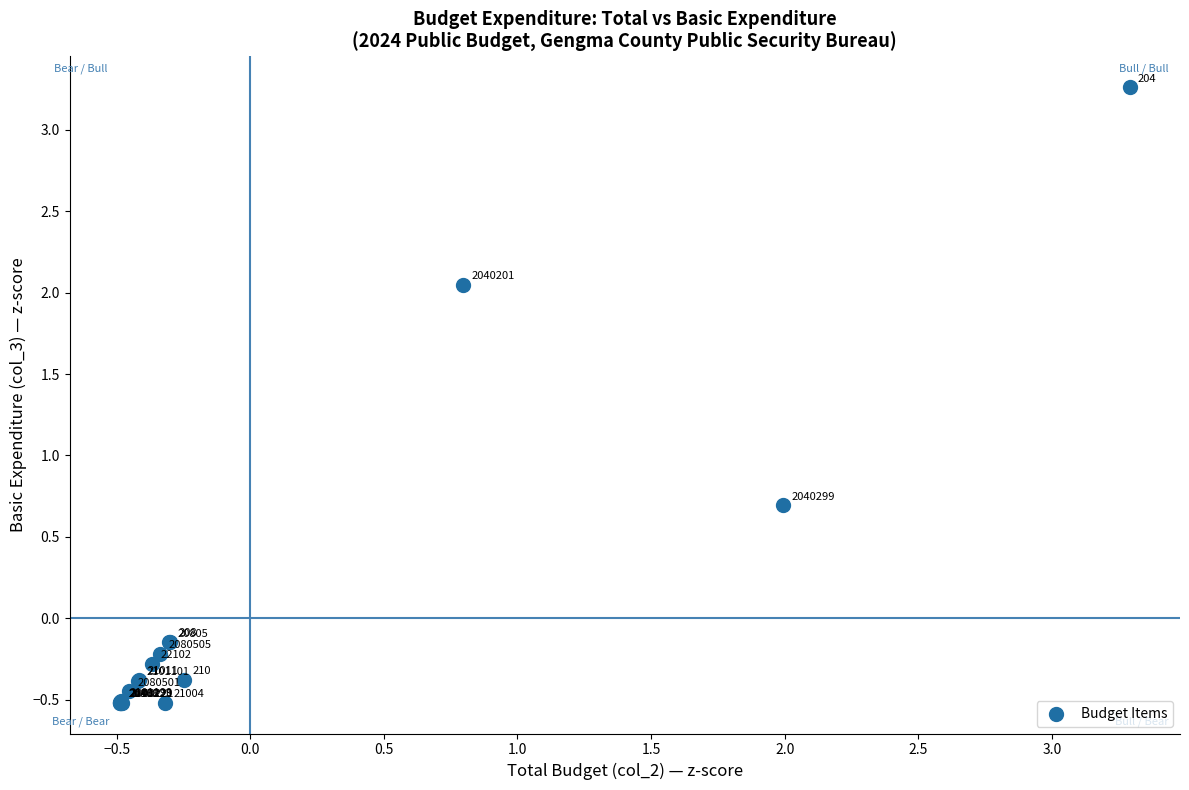

What Y value in the scatter plot is closest to 1?

0.7